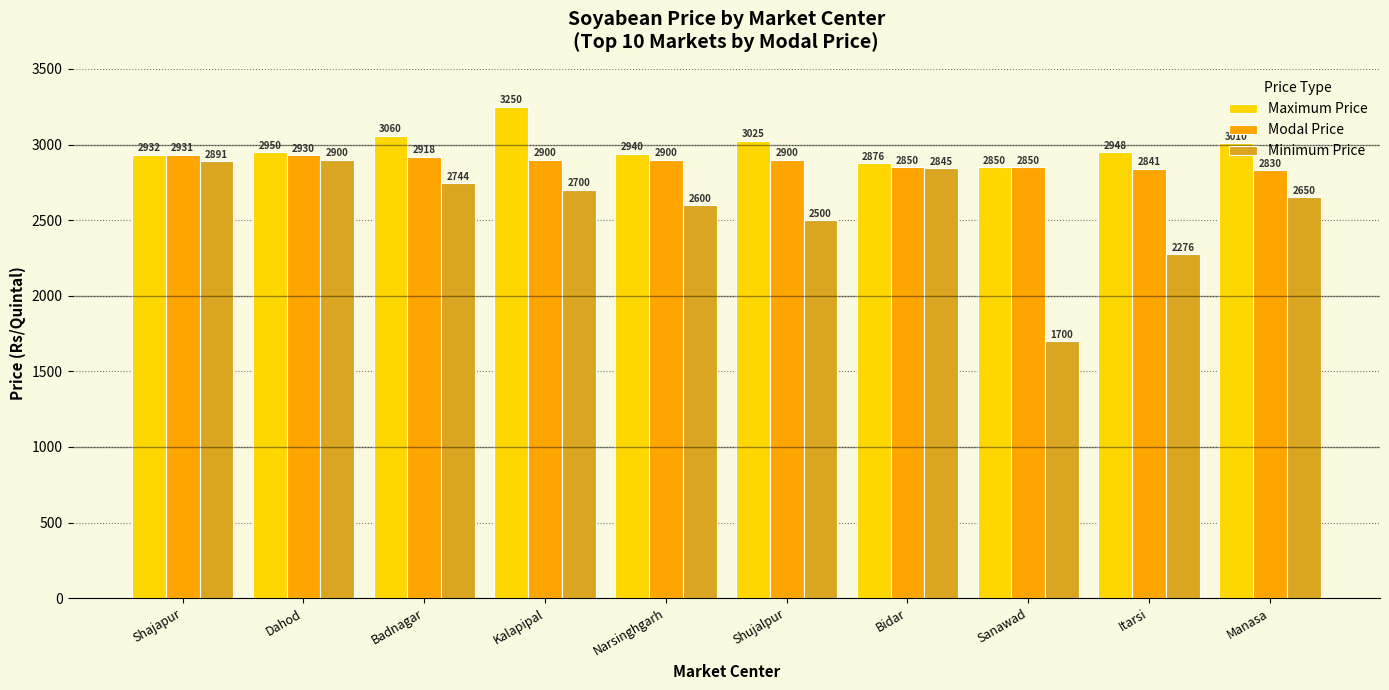

What is the approximate value of Minimum Price at Dahod?

2900